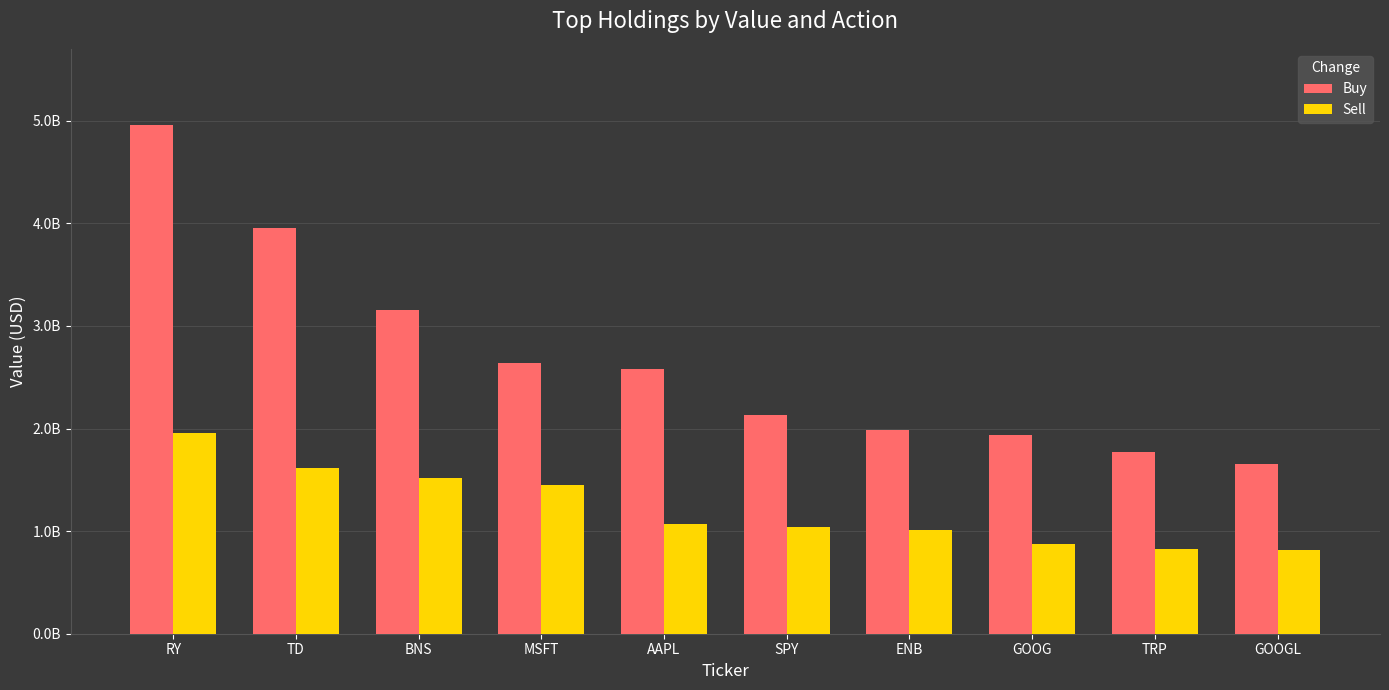

Reading left to right, transcribe all the data shown in this chart.

Buy: RY=4957083000	TD=3958126000	BNS=3152862000	MSFT=2636584000	AAPL=2580131000	SPY=2130332000	ENB=1988663000	GOOG=1934907000	TRP=1773779000	GOOGL=1658901000
Sell: RY=1958367000	TD=1612280000	BNS=1517118000	MSFT=1451434000	AAPL=1070238000	SPY=1042135000	ENB=1010081000	GOOG=872158000	TRP=823972000	GOOGL=811434000